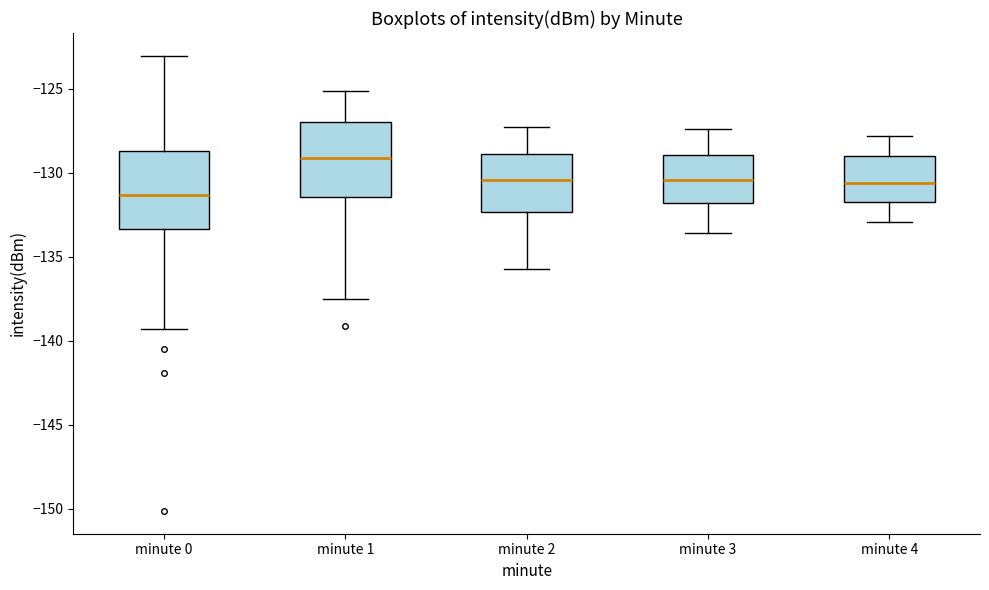

Reading left to right, read every box against the y-axis: the position of its median line, the range the box covers, and the ends of its whiskers. The values are not printed on the chart, so give them approximately, as read against the axis.

minute 0: median -131.5, box -133.5 to -128.5, whiskers -139.5 to -123.0
minute 1: median -129.0, box -131.5 to -127.0, whiskers -137.5 to -125.0
minute 2: median -130.5, box -132.5 to -129.0, whiskers -135.5 to -127.5
minute 3: median -130.5, box -132.0 to -129.0, whiskers -133.5 to -127.5
minute 4: median -130.5, box -131.5 to -129.0, whiskers -133.0 to -128.0